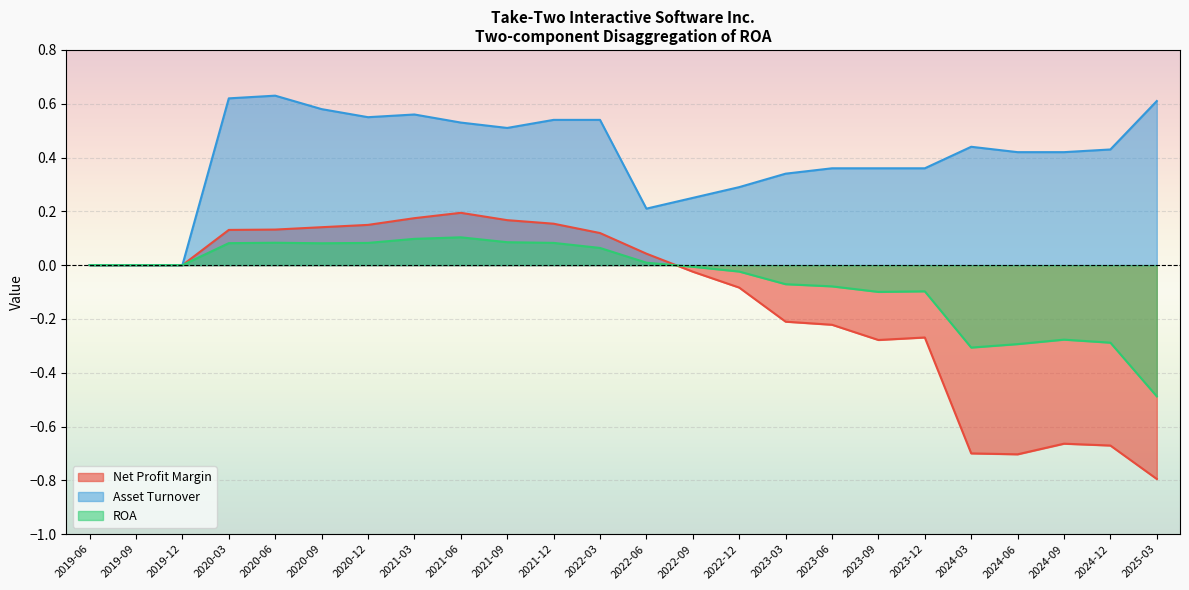

Is it true that ROA equals -0.3 at 2024-06?

True